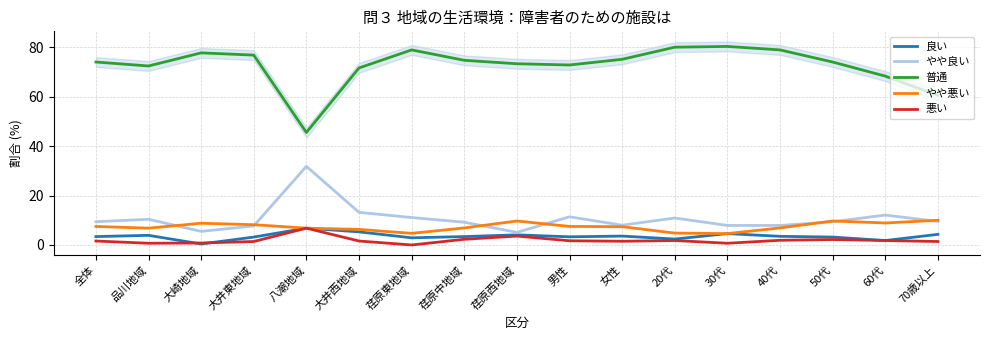

How many values in the やや良い series are below 9?

6